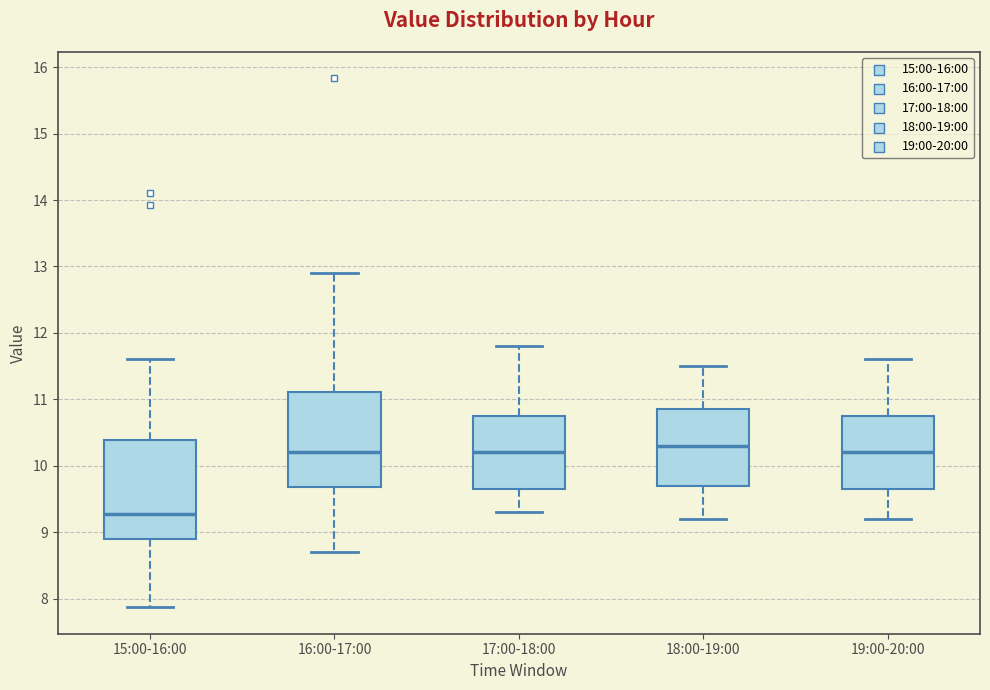

Where is the upper edge of the box for 19:00-20:00 on the y-axis? The values are not printed on the chart, so give them approximately, as read against the axis.

10.8